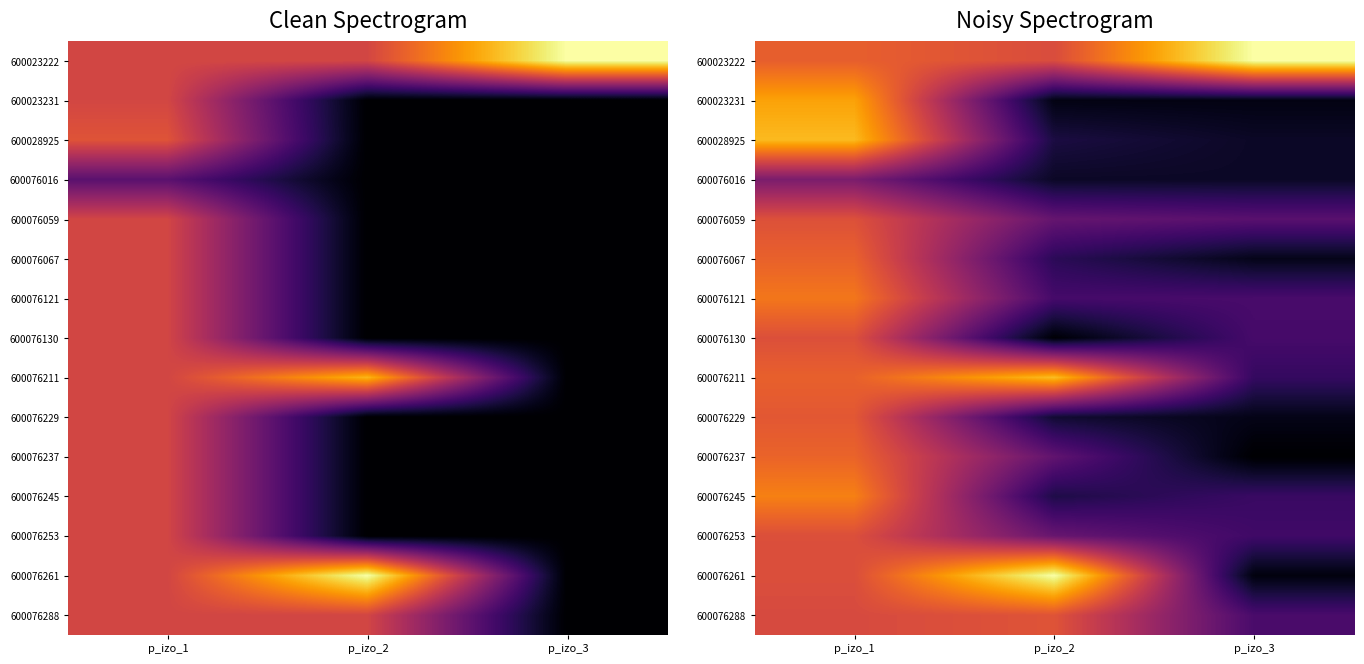

At which category is the sum across all series the highest?

p_izo_1